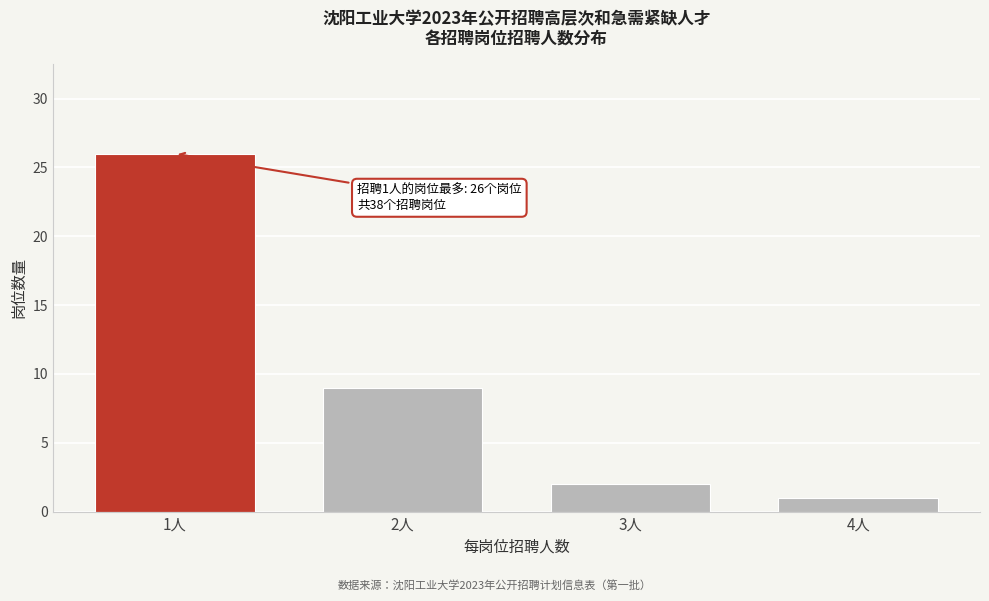

Reading left to right, extract all data points from this chart.

26	9	2	1